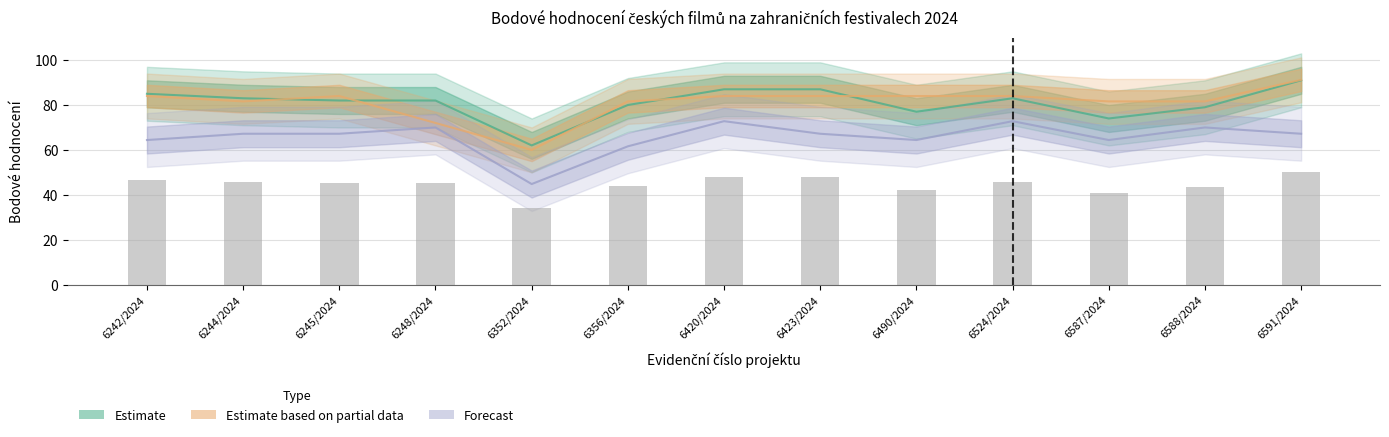

Read the bodove_hodnoceni value at 6524/2024.

83.0